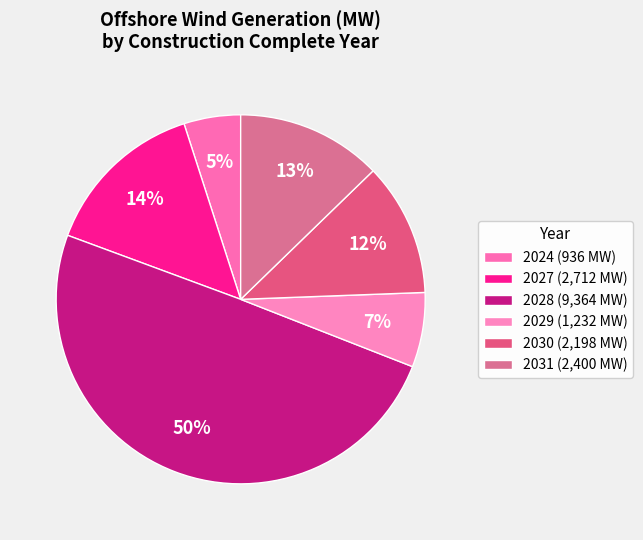

To the nearest percent, what is the average slice percentage?

17%